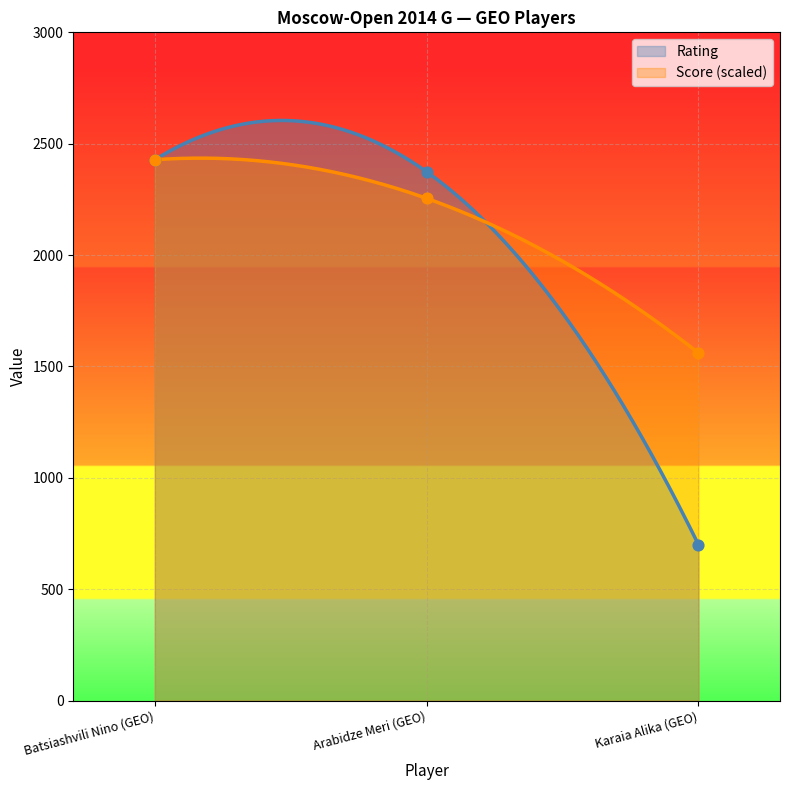

Which series has the widest spread of Y values?

Rating